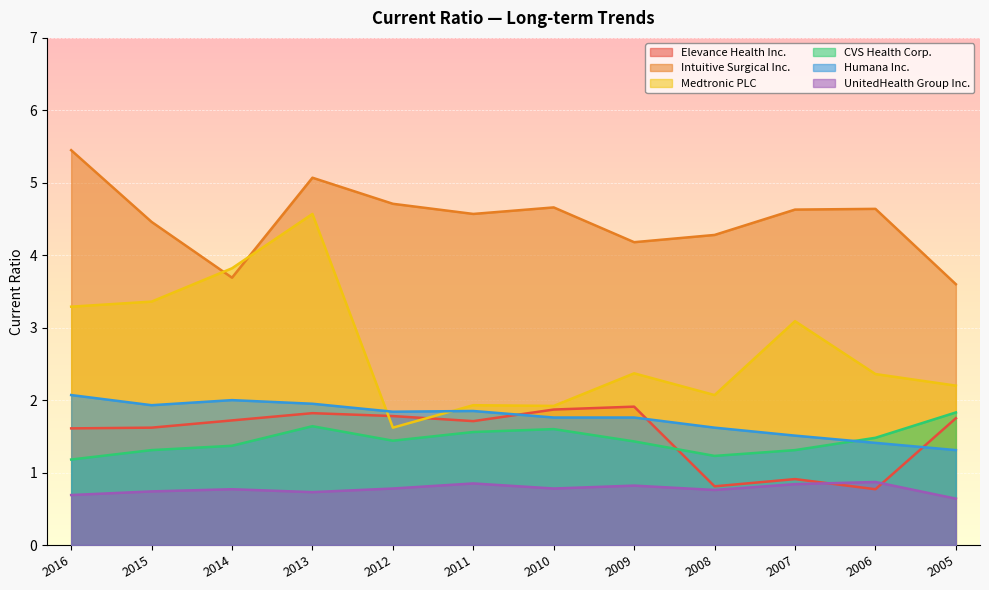

Reading left to right, what are all the values shown in this chart?

Elevance Health Inc.: 2016=1.6	2015=1.6	2014=1.7	2013=1.8	2012=1.8	2011=1.7	2010=1.9	2009=1.9	2008=0.8	2007=0.9	2006=0.8	2005=1.8
Intuitive Surgical Inc.: 2016=5.5	2015=4.5	2014=3.7	2013=5.1	2012=4.7	2011=4.6	2010=4.7	2009=4.2	2008=4.3	2007=4.6	2006=4.6	2005=3.6
Medtronic PLC: 2016=3.3	2015=3.4	2014=3.8	2013=4.6	2012=1.6	2011=1.9	2010=1.9	2009=2.4	2008=2.1	2007=3.1	2006=2.4	2005=2.2
CVS Health Corp.: 2016=1.2	2015=1.3	2014=1.4	2013=1.6	2012=1.4	2011=1.6	2010=1.6	2009=1.4	2008=1.2	2007=1.3	2006=1.5	2005=1.8
Humana Inc.: 2016=2.1	2015=1.9	2014=2.0	2013=1.9	2012=1.8	2011=1.9	2010=1.8	2009=1.8	2008=1.6	2007=1.5	2006=1.4	2005=1.3
UnitedHealth Group Inc.: 2016=0.7	2015=0.7	2014=0.8	2013=0.7	2012=0.8	2011=0.8	2010=0.8	2009=0.8	2008=0.8	2007=0.8	2006=0.9	2005=0.6